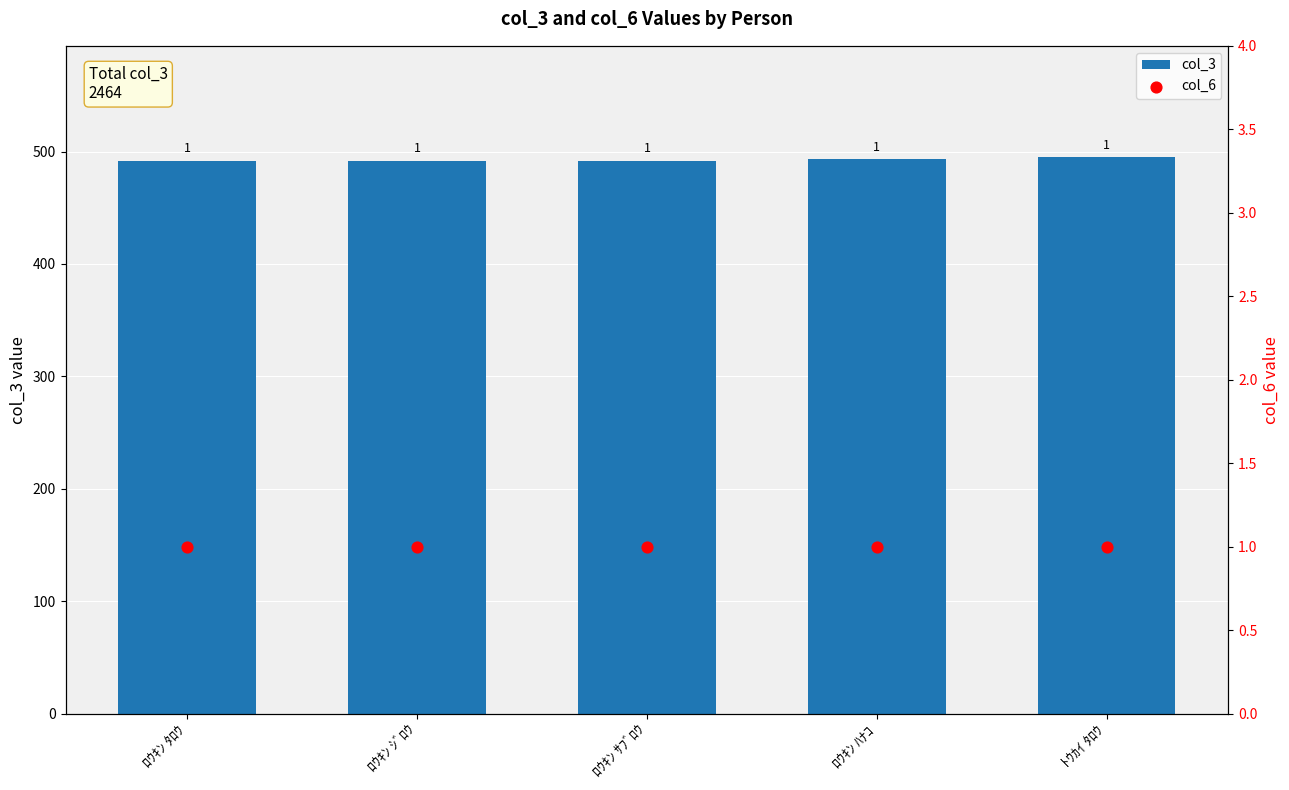

Is the value of col_3 at ﾛｳｷﾝ ｼﾞﾛｳ greater than the value of col_6 at ﾛｳｷﾝ ｼﾞﾛｳ?

Yes